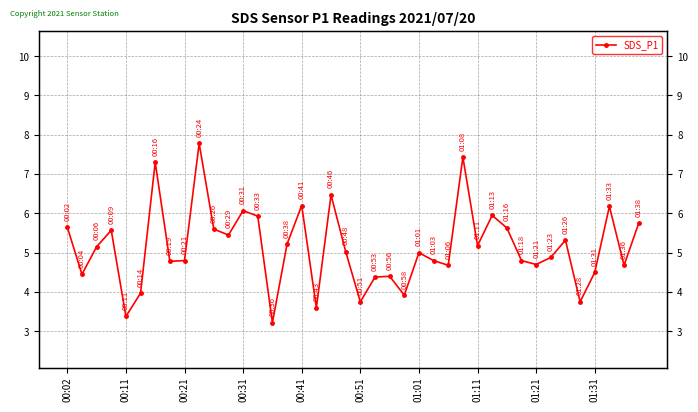

At which label does the data first exceed 5?

00:02